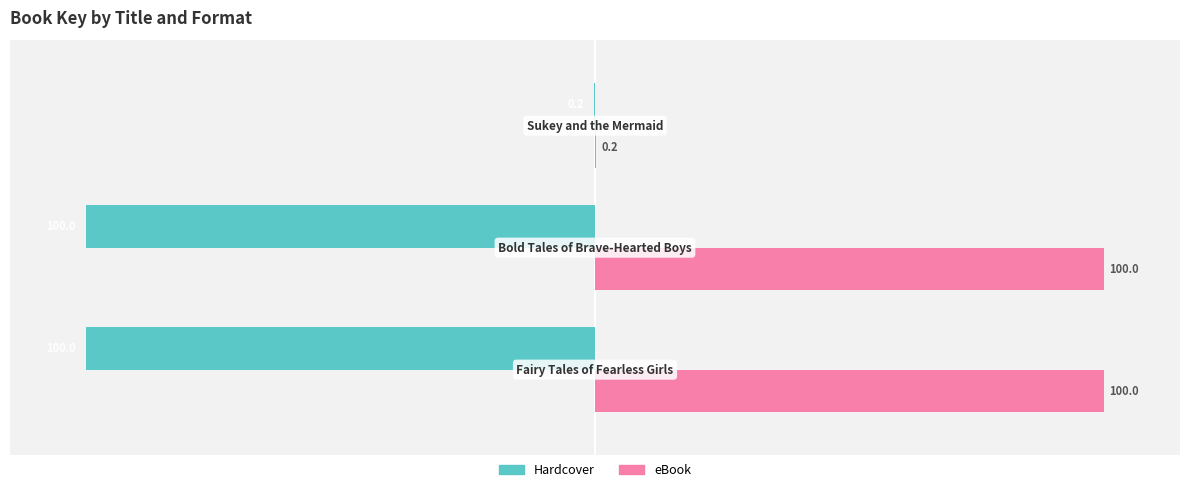

Which series has the largest total across all categories?

eBook